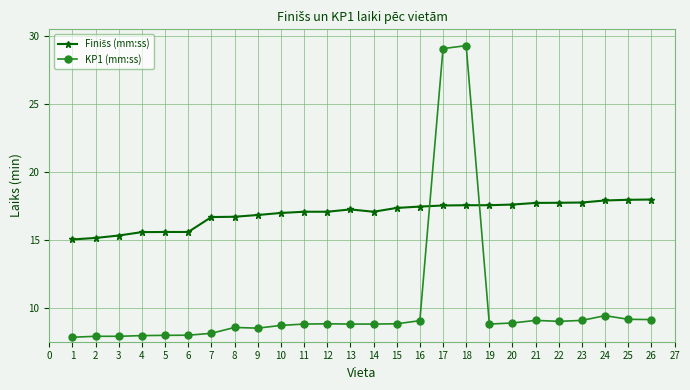

What is the total value across all series at 17?

46.6